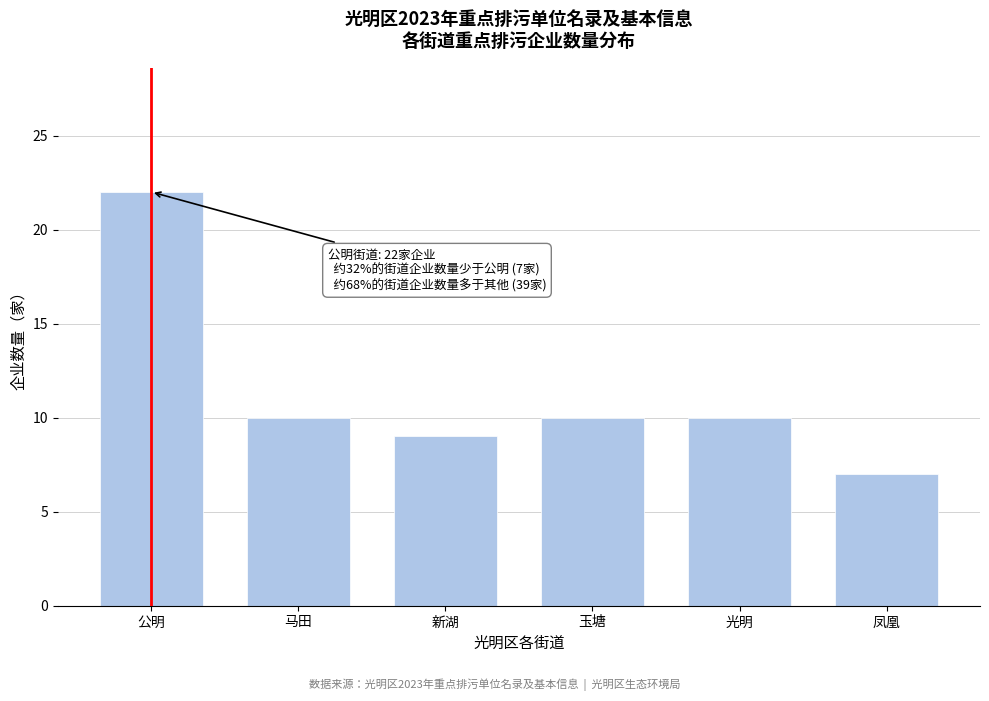

Reading left to right, extract all data points from this chart.

22	10	9	10	10	7